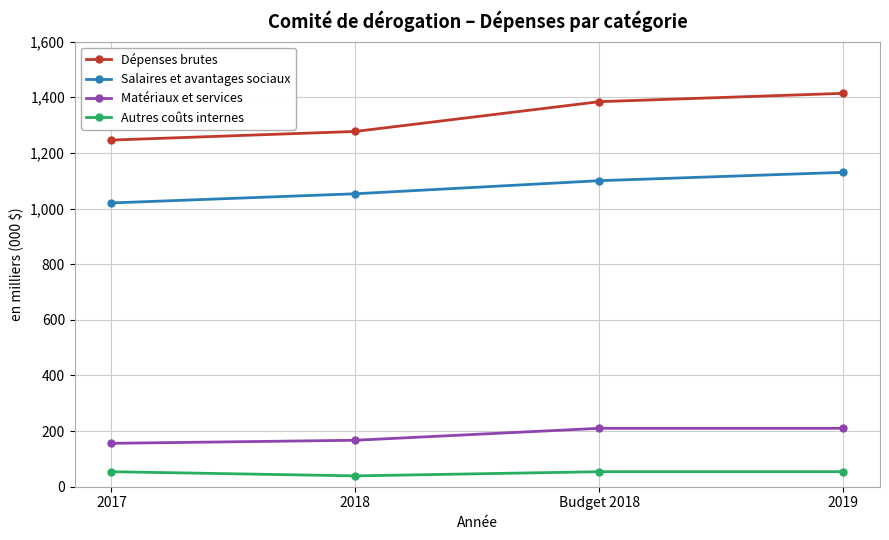

How many series are shown in this chart?

4